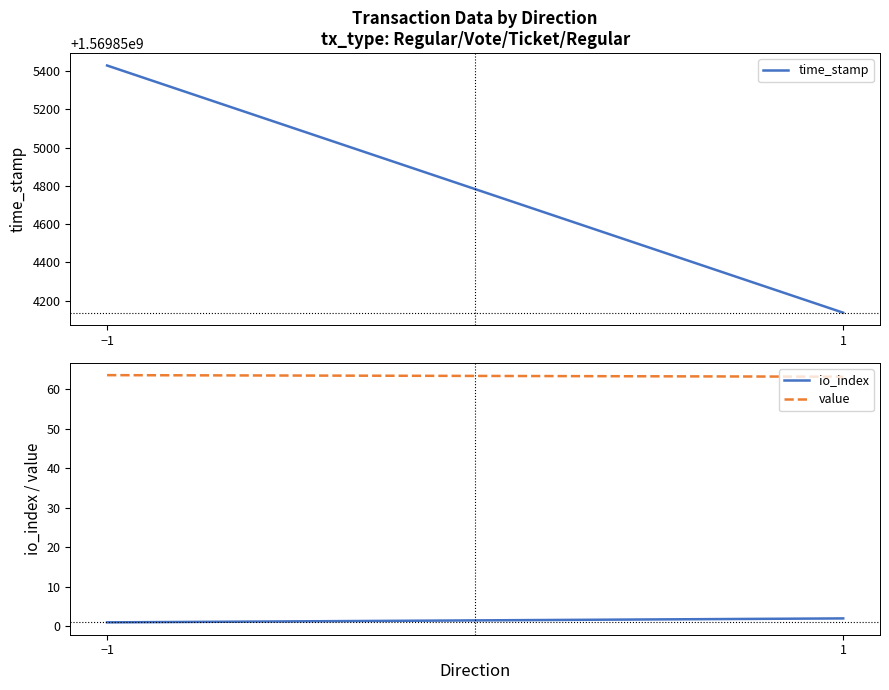

Which series has the widest spread of values?

time_stamp